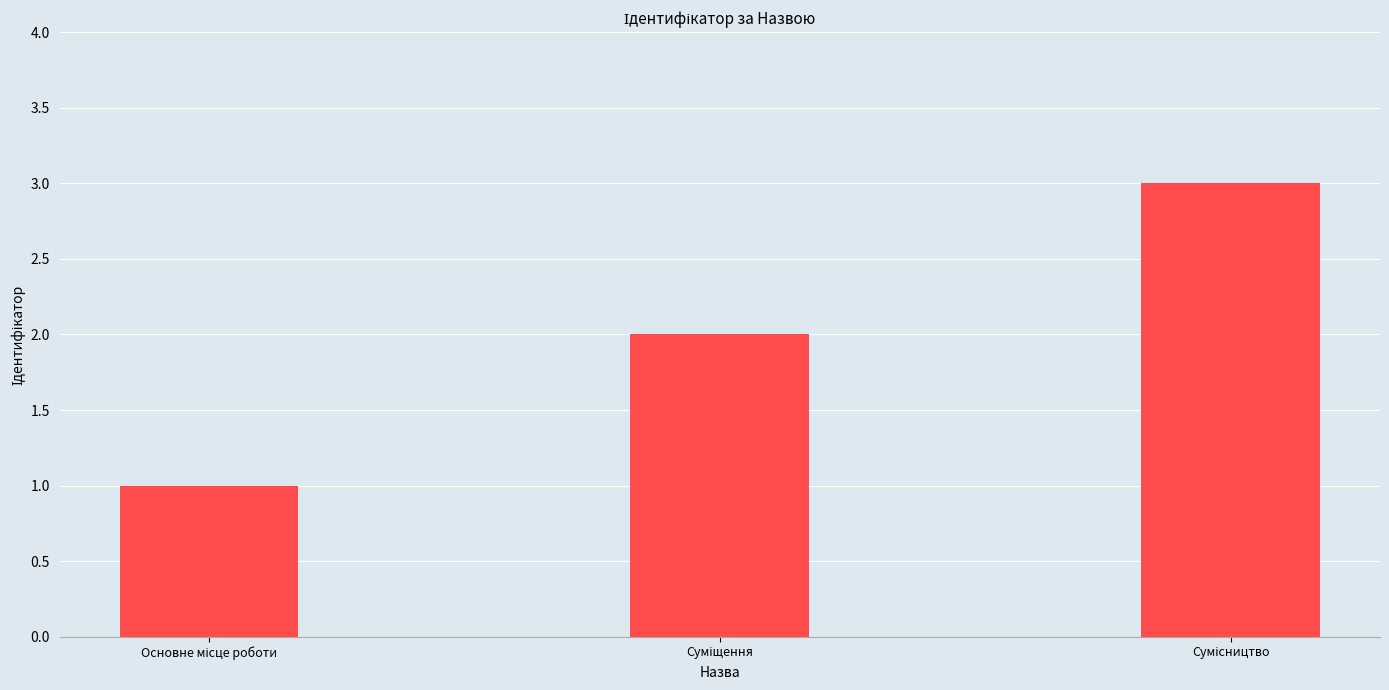

What is the maximum value shown in the chart?

3